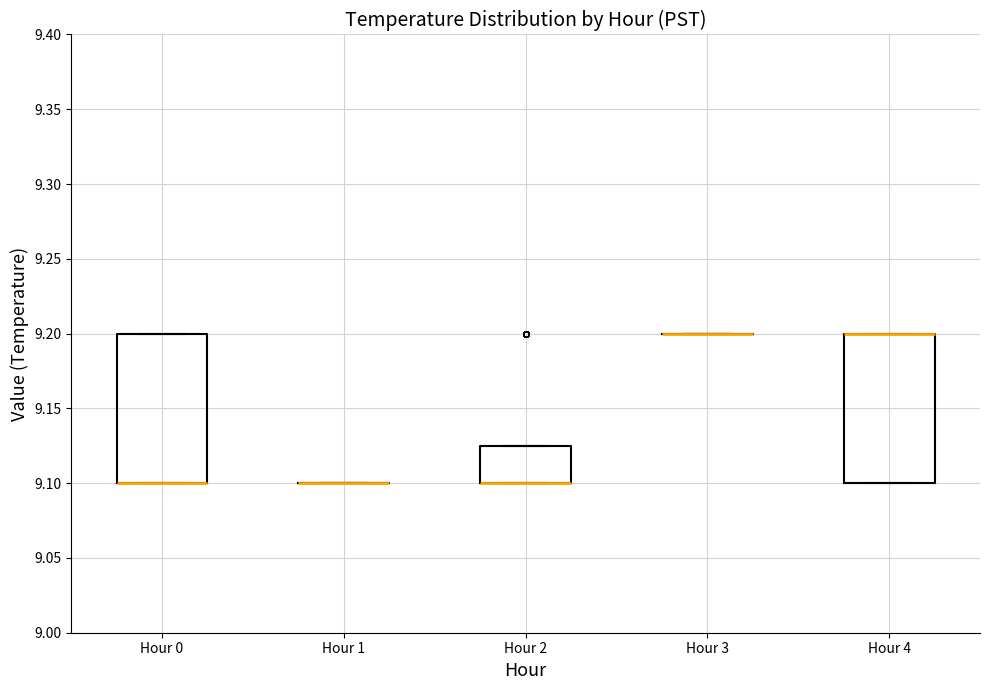

Reading left to right, read every box against the y-axis: the position of its median line, the range the box covers, and the ends of its whiskers. The values are not printed on the chart, so give them approximately, as read against the axis.

Hour 0: median 9.100 (drawn on the box's lower edge), box 9.100 to 9.200, whiskers 9.100 to 9.200
Hour 1: box collapsed to a line at 9.100, whiskers 9.100 to 9.100
Hour 2: median 9.100 (drawn on the box's lower edge), box 9.100 to 9.125, whiskers 9.100 to 9.125
Hour 3: box collapsed to a line at 9.200, whiskers 9.200 to 9.200
Hour 4: median 9.200 (drawn on the box's upper edge), box 9.100 to 9.200, whiskers 9.100 to 9.200